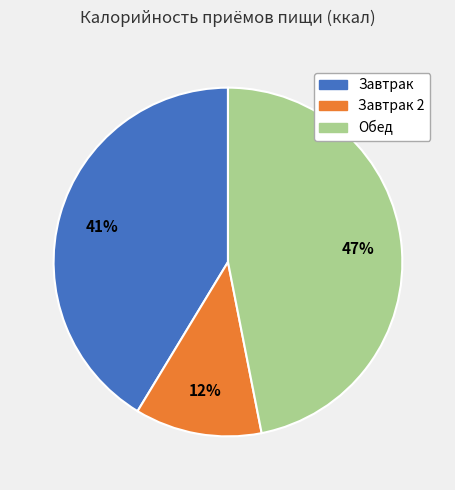

Is the sum of Обед and Завтрак 2 greater than half?

Yes